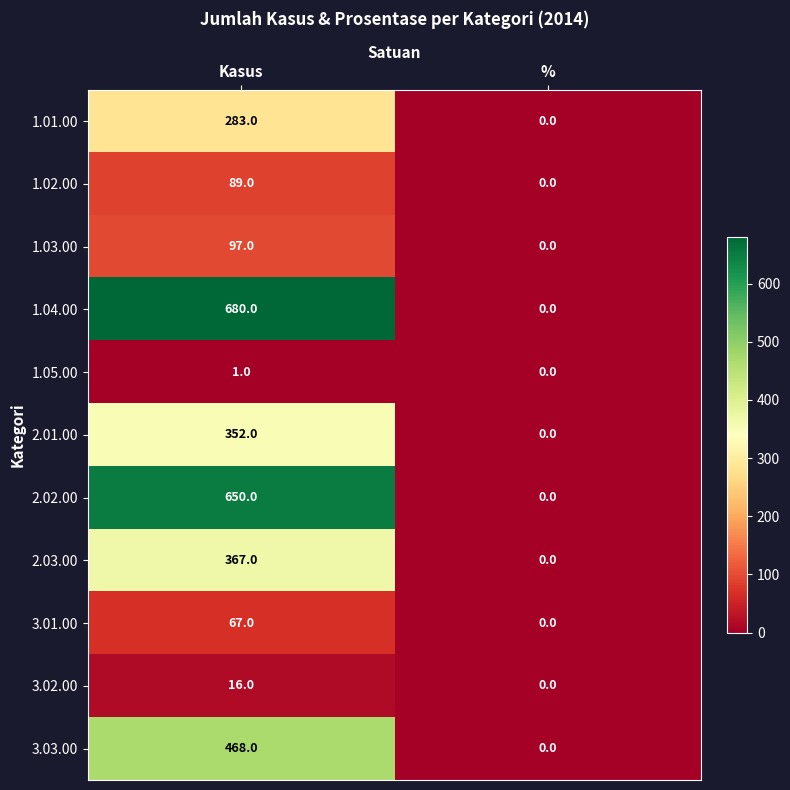

Which series has the largest total across all categories?

1.04.00